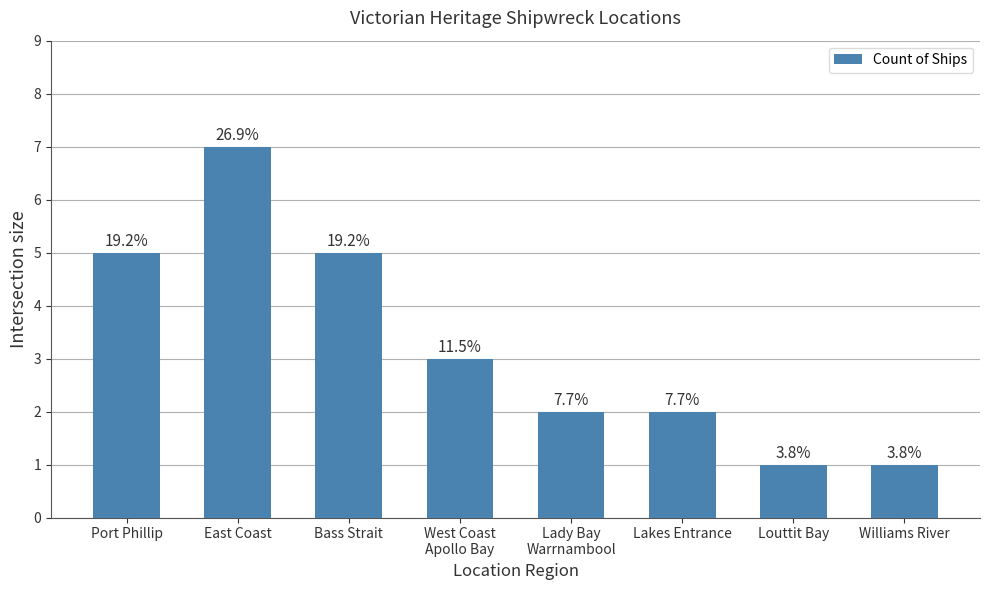

What is the average value?

3